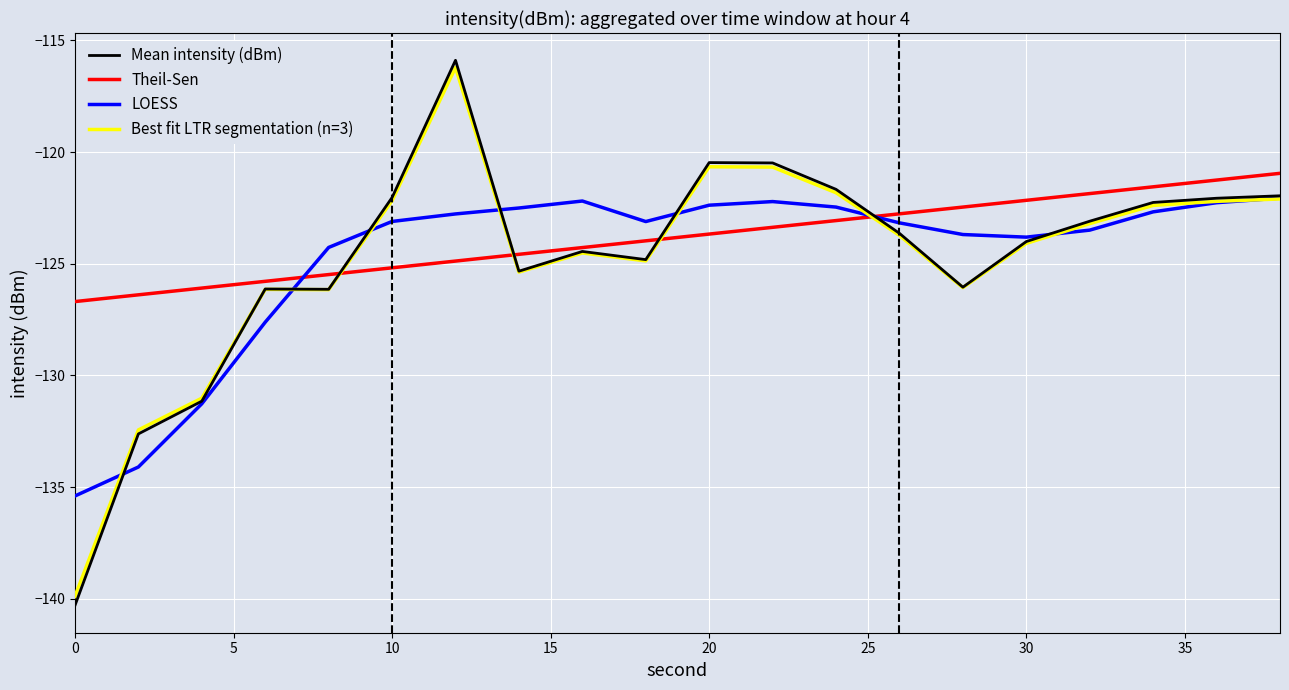

What is the lowest value of the LOESS series?

-135.4